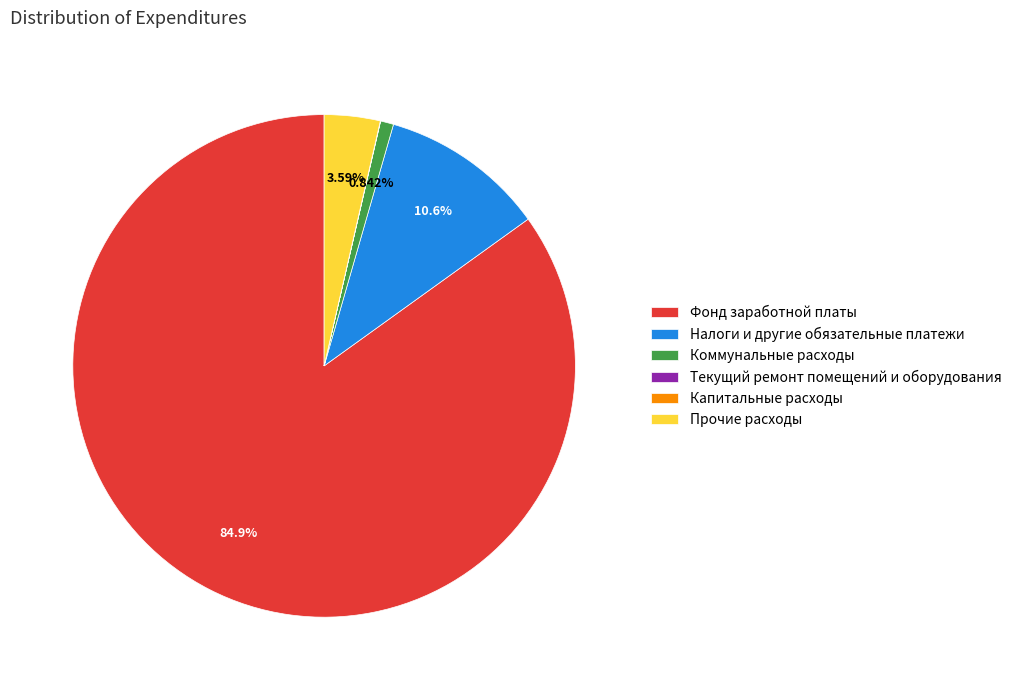

Which slice is the largest?

Фонд заработной платы